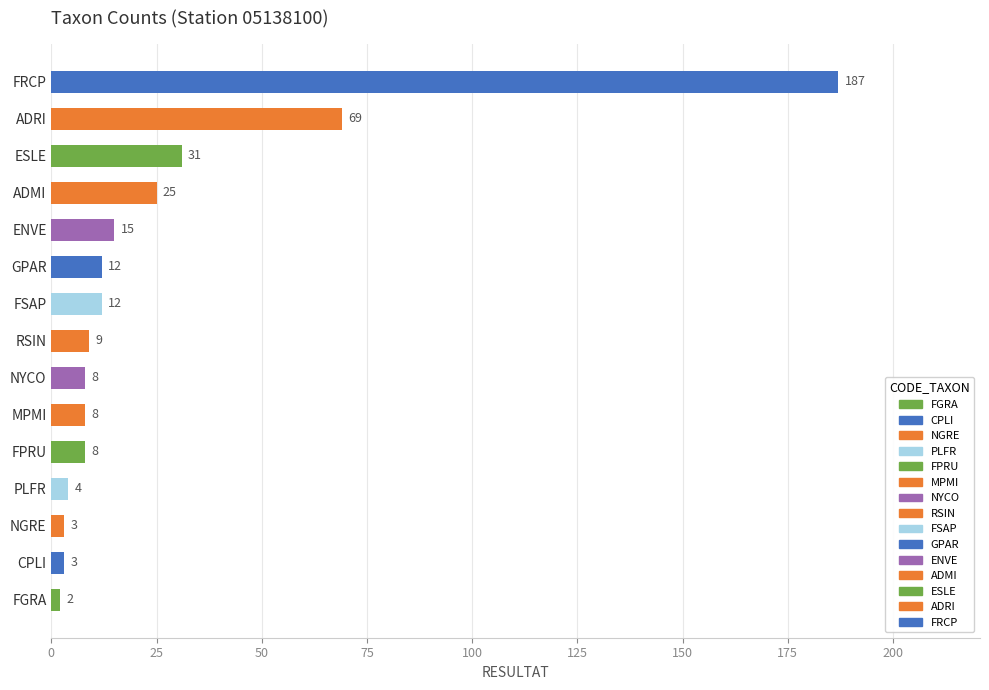

How many bars are there in total?

15